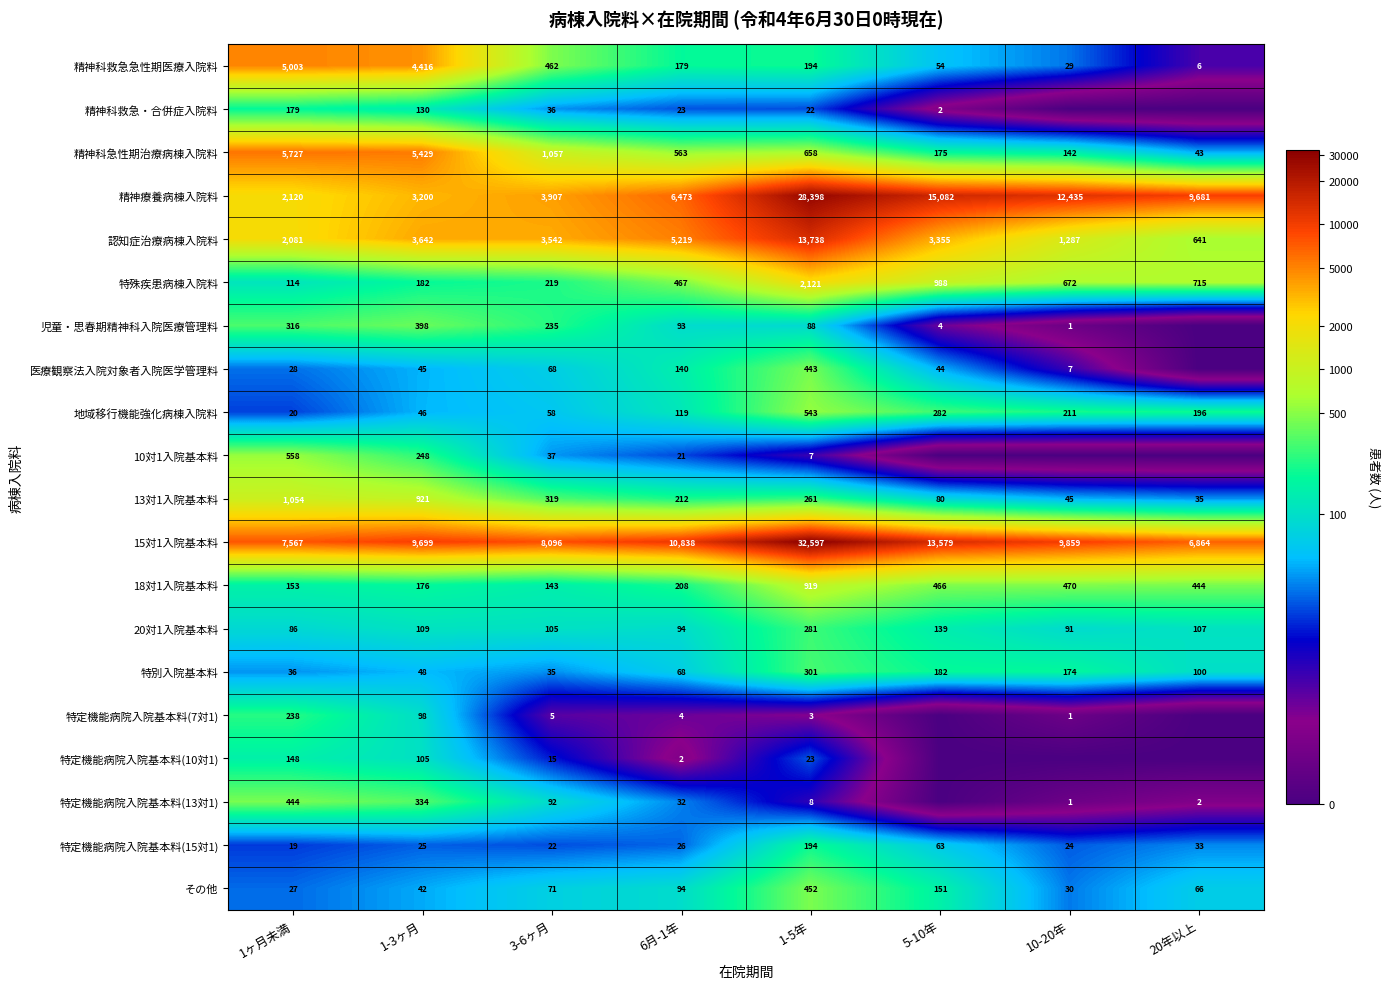

Rank the series at 1ヶ月未満 from highest to lowest value.

15対1入院基本料, 精神科急性期治療病棟入院料, 精神科救急急性期医療入院料, 精神療養病棟入院料, 認知症治療病棟入院料, 13対1入院基本料, 10対1入院基本料, 特定機能病院入院基本料(13対1), 児童・思春期精神科入院医療管理料, 特定機能病院入院基本料(7対1), 精神科救急・合併症入院料, 18対1入院基本料, 特定機能病院入院基本料(10対1), 特殊疾患病棟入院料, 20対1入院基本料, 特別入院基本料, 医療観察法入院対象者入院医学管理料, その他, 地域移行機能強化病棟入院料, 特定機能病院入院基本料(15対1)